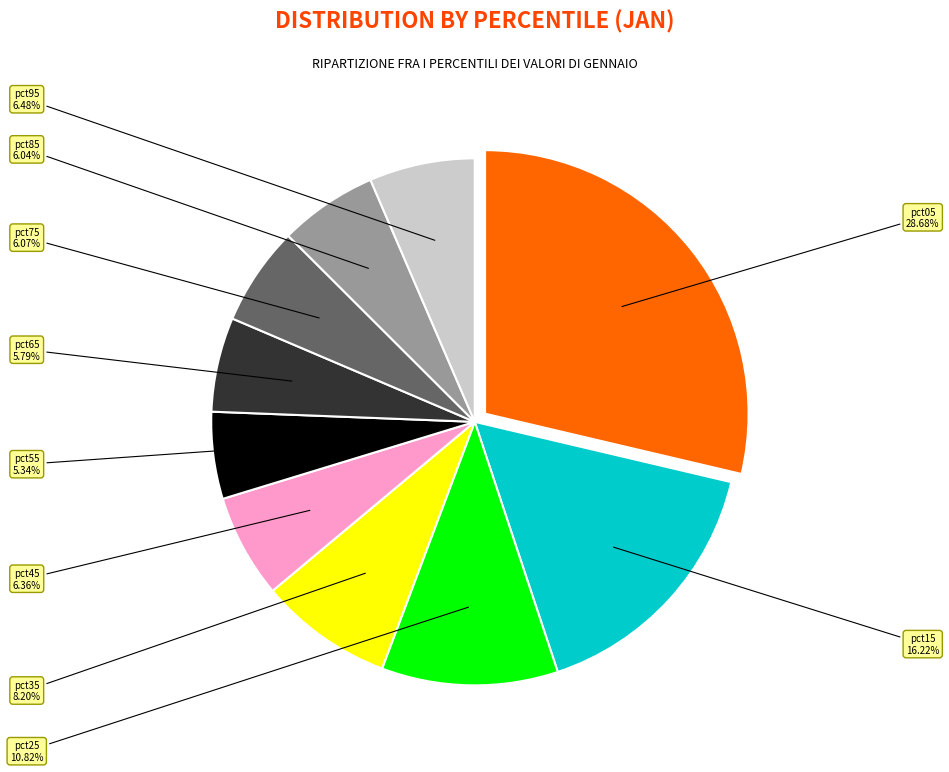

Is there a majority slice in this chart?

No